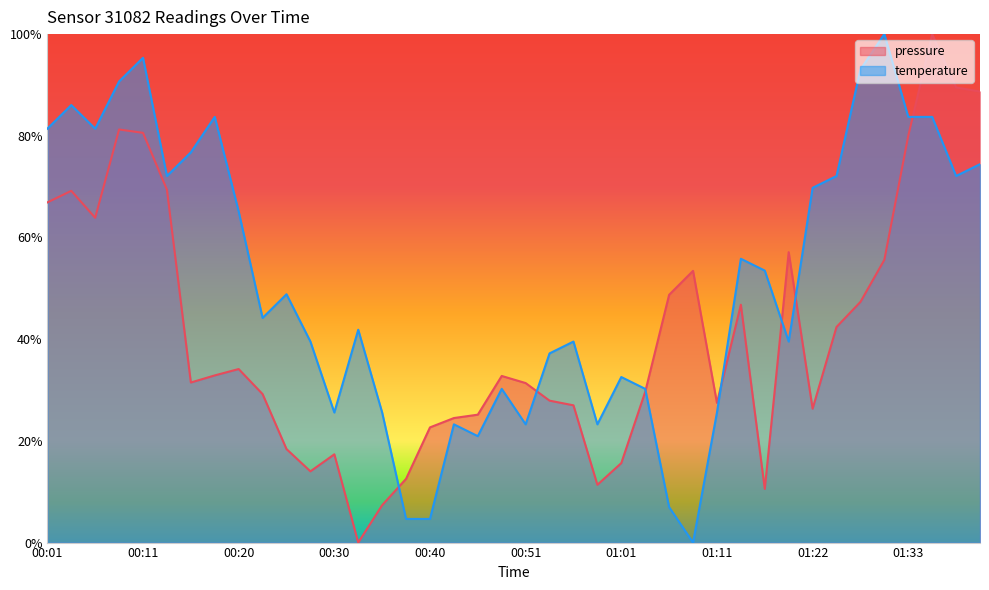

At which category does the chart reach its minimum across all series?

00:33